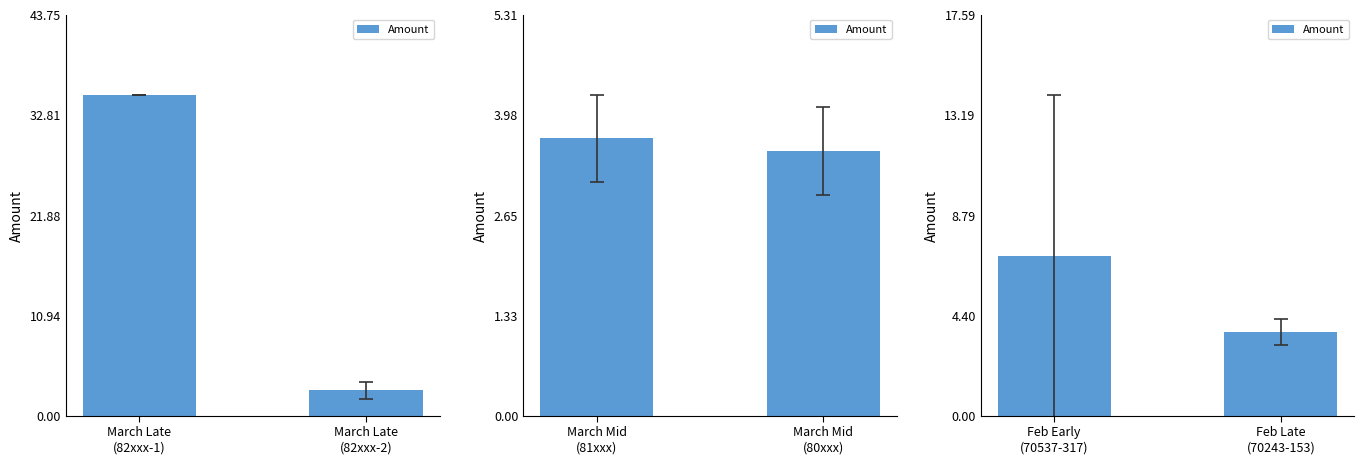

At which category does the chart reach its peak across all series?

Feb Early (70537-317)